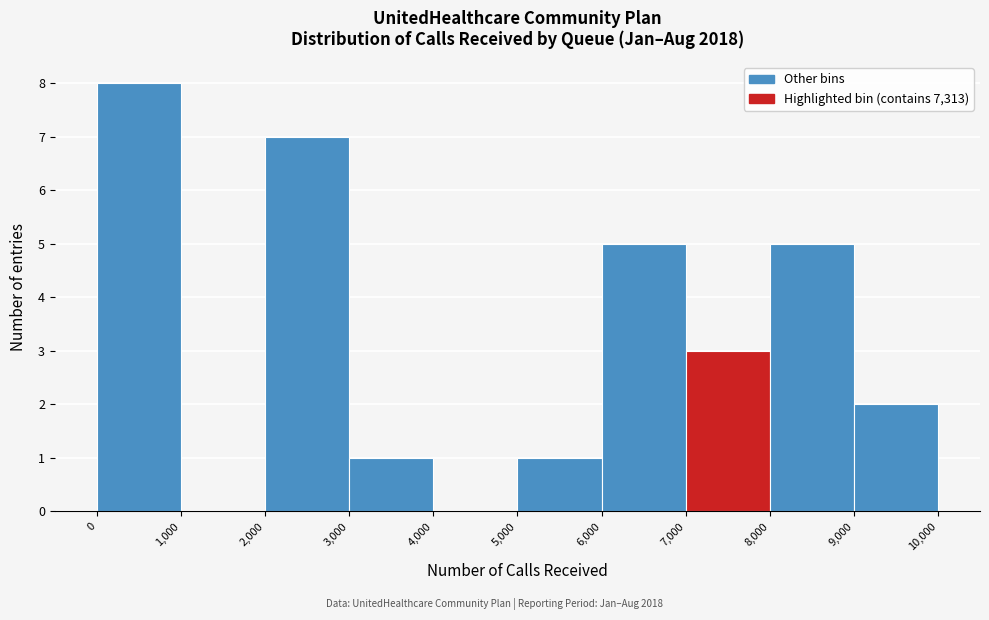

Reading left to right, transcribe this chart: for each bar, give the range it covers on the x-axis and its height. The values are not printed on the chart, so give them approximately, as read against the axis.

0 to 1,000: 8
1,000 to 2,000: 0
2,000 to 3,000: 7
3,000 to 4,000: 1
4,000 to 5,000: 0
5,000 to 6,000: 1
6,000 to 7,000: 5
7,000 to 8,000: 3
8,000 to 9,000: 5
9,000 to 10,000: 2